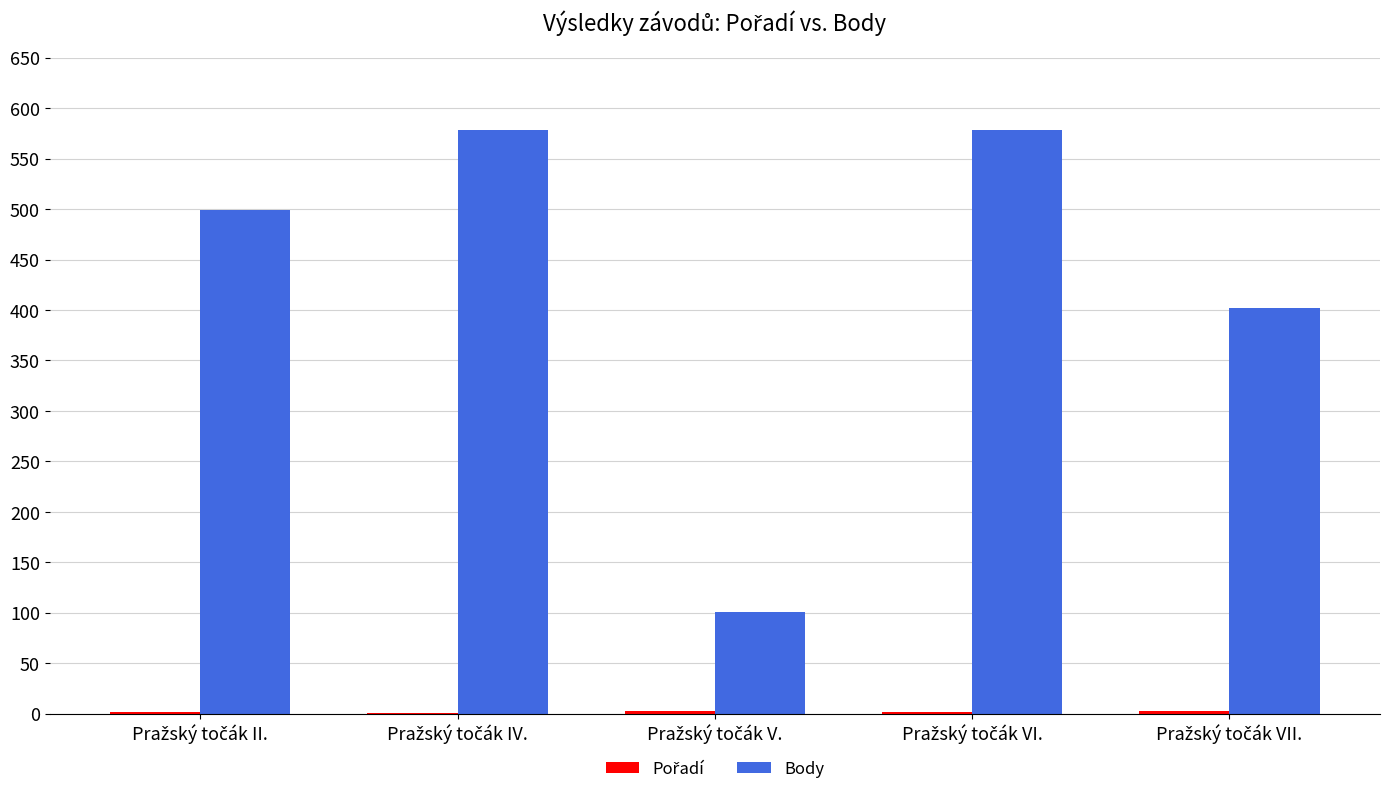

Which series has the largest total across all categories?

Body